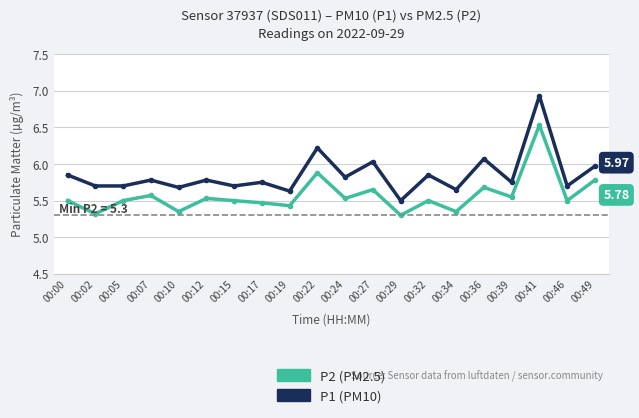

Which series has the widest spread of values?

P1 (PM10)